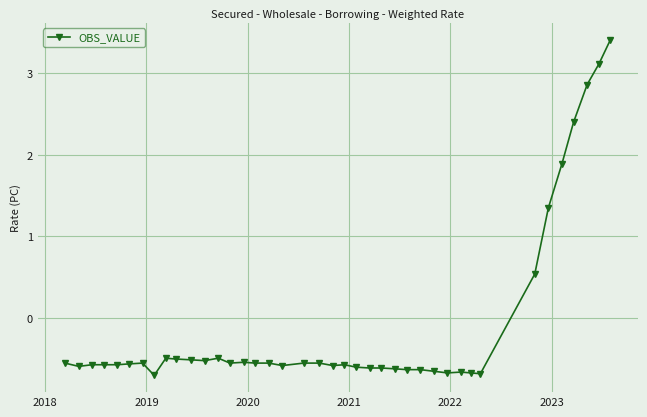

How many lines are shown in the chart?

1